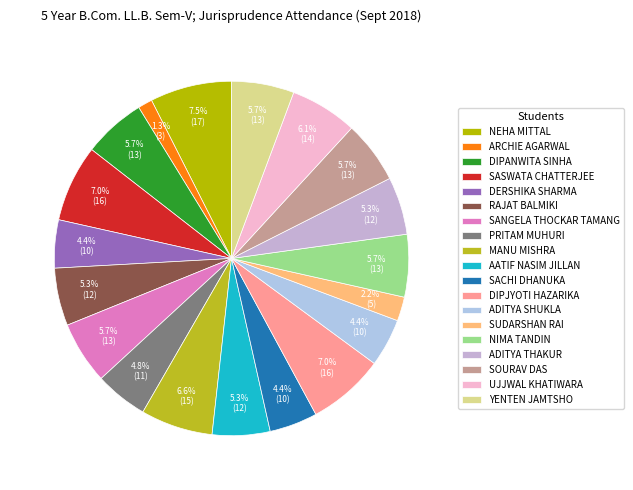

Which slice is the smallest?

ARCHIE AGARWAL